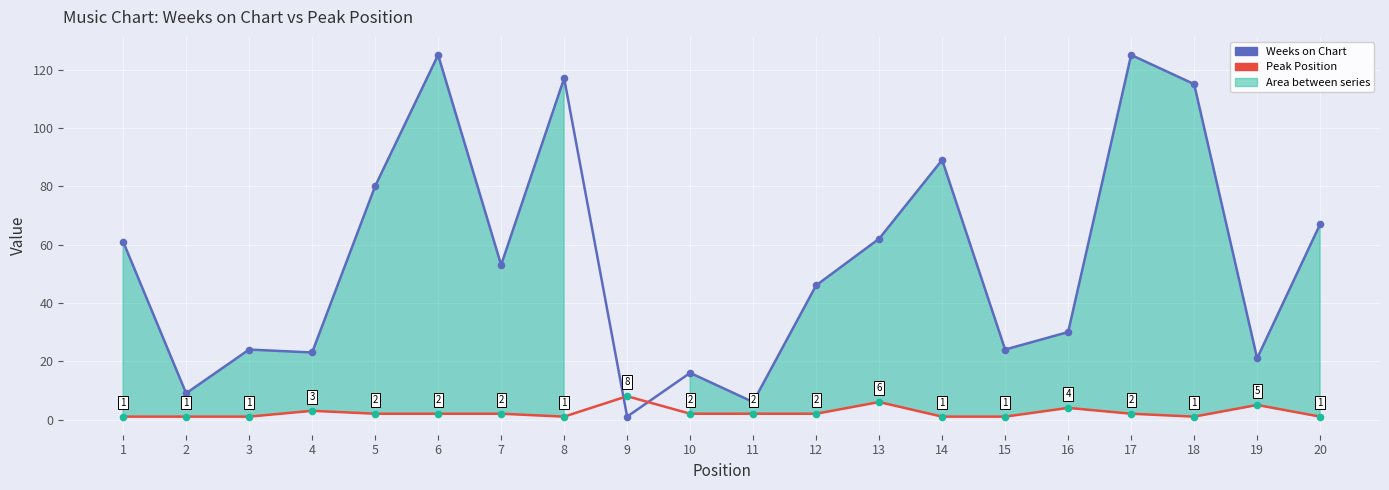

Is the value of Peak Position at 1 greater than the value of Weeks on Chart at 6?

No